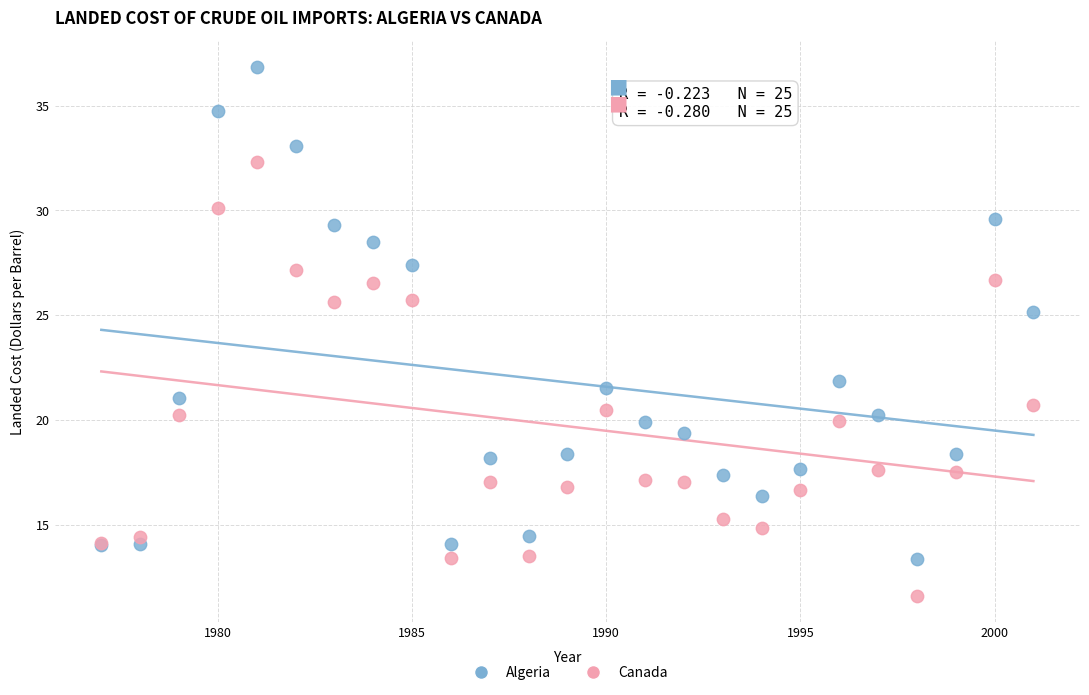

Which series reaches the minimum Y coordinate?

Canada